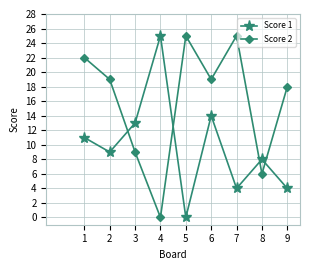

How many interior local peaks does the Score 1 series have?

3